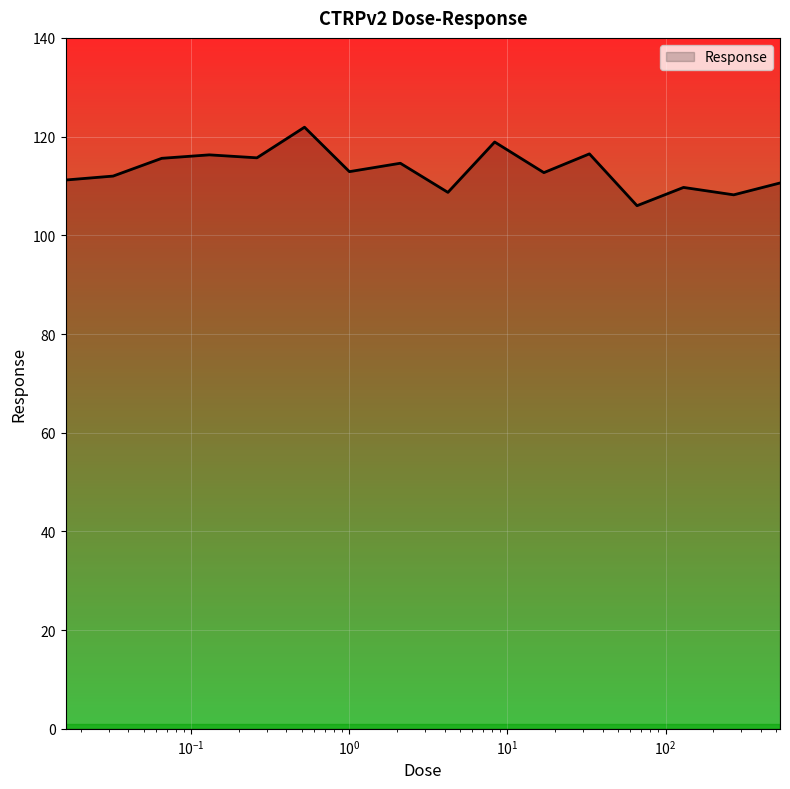

What is the smallest value displayed?

106.0